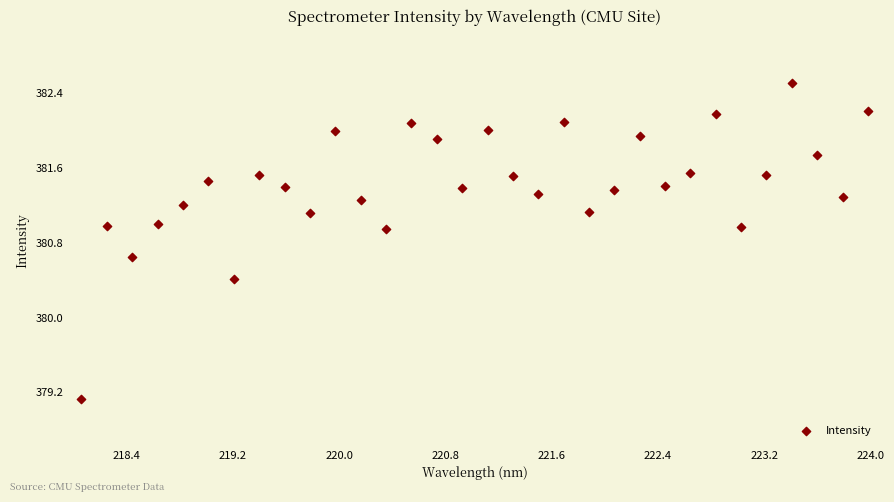

What Y value in the scatter plot is closest to 380?

380.4